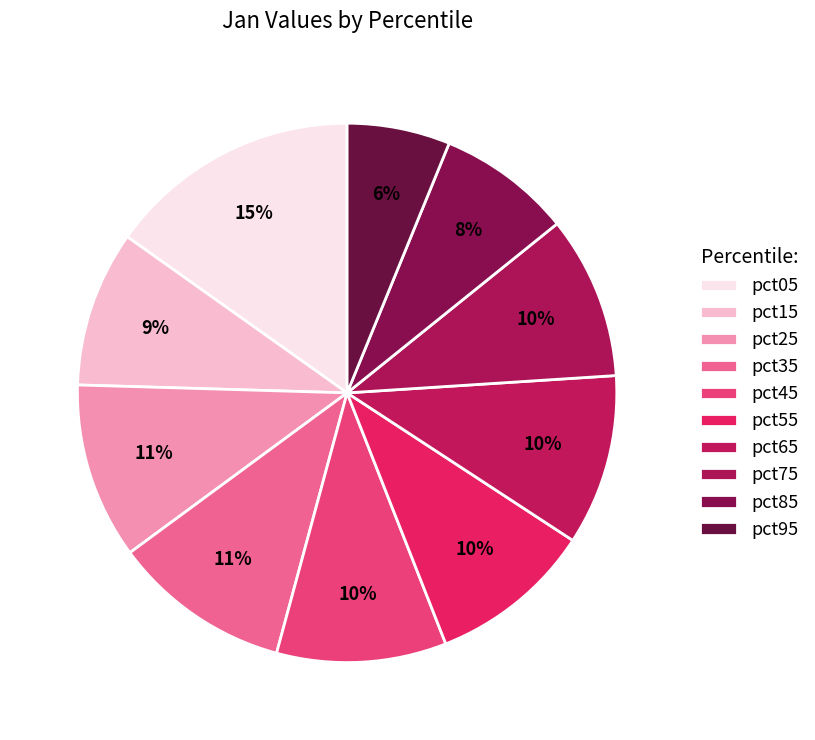

Rank the categories by value from highest to lowest.

pct05, pct35, pct25, pct65, pct45, pct55, pct75, pct15, pct85, pct95